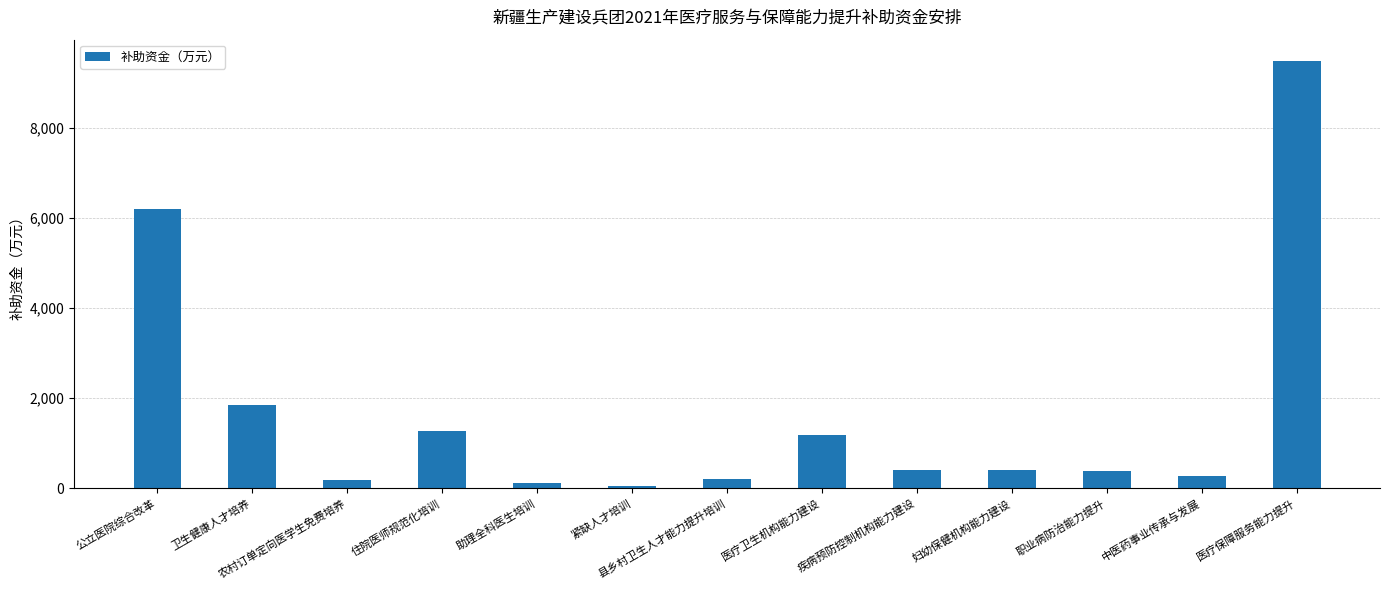

What is the approximate value at 县乡村卫生人才能力提升培训?

218